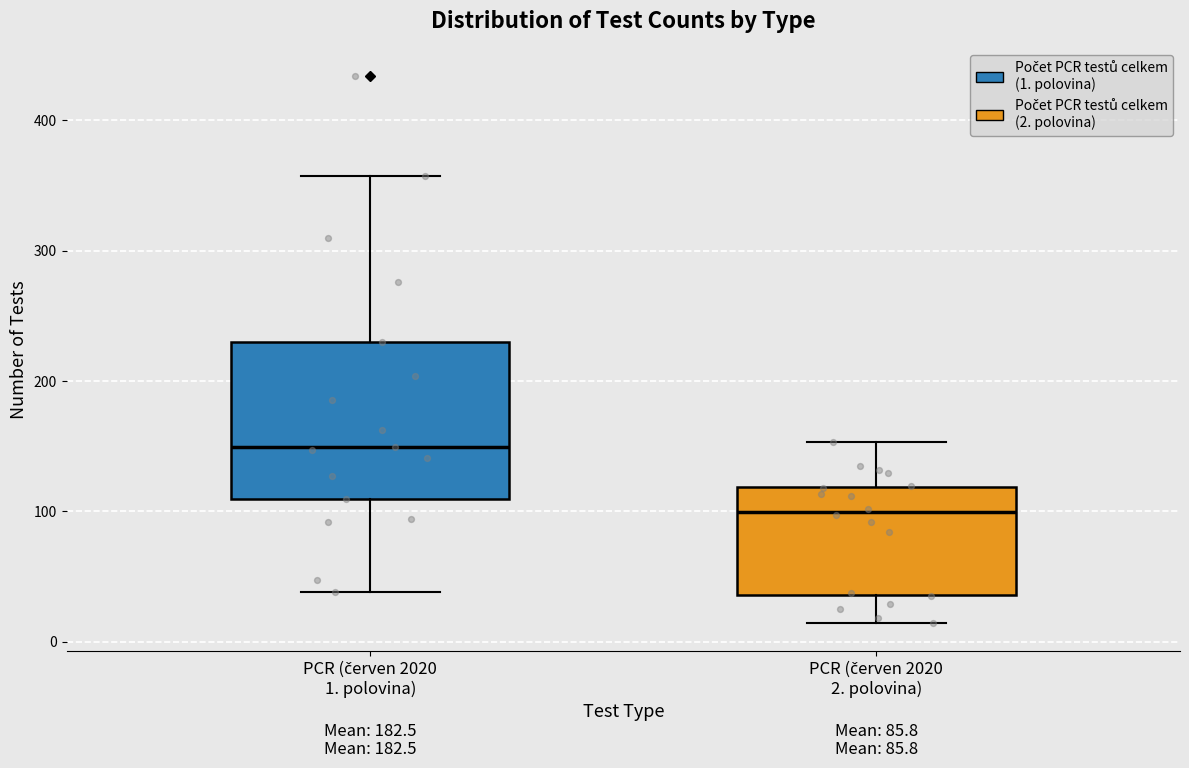

Which box has the highest median line?

PCR (červen 2020 1. polovina)